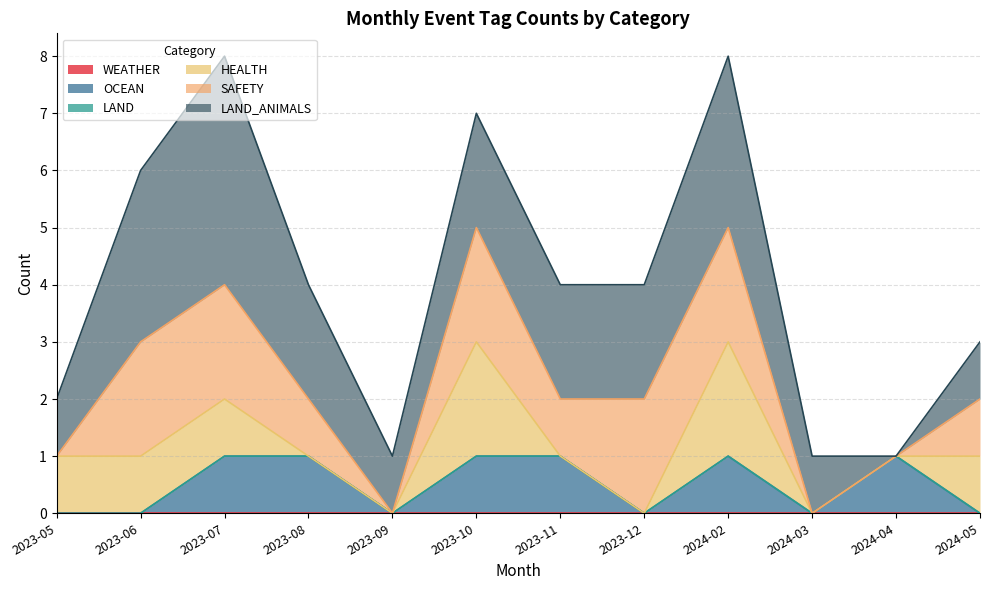

The value of LAND_ANIMALS at 2024-04 is 0. True or false?

True